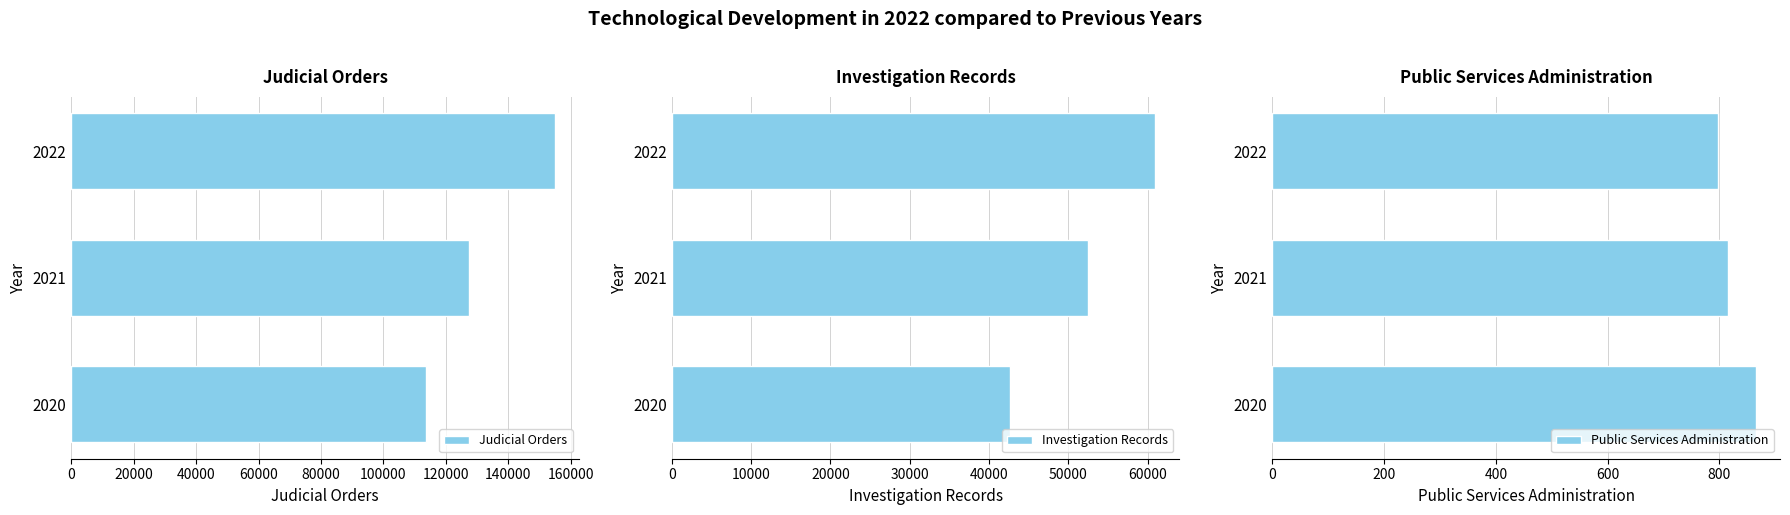

What is the smallest value displayed?

798